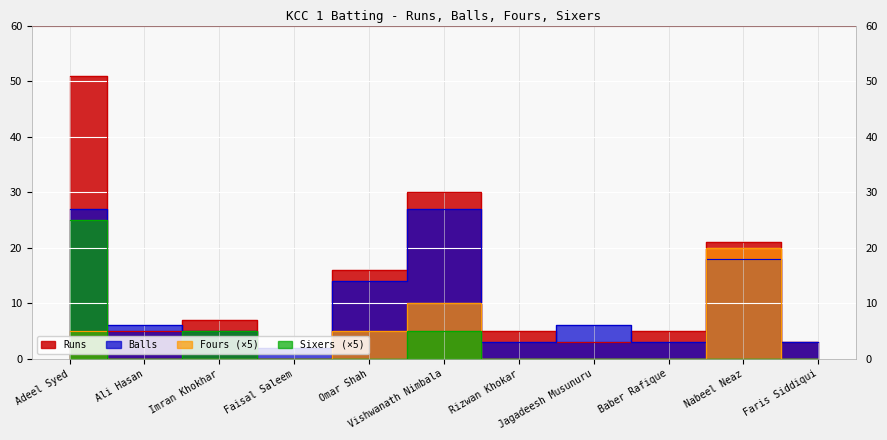

True or false: Fours has a value of 7 at Adeel Syed.

False